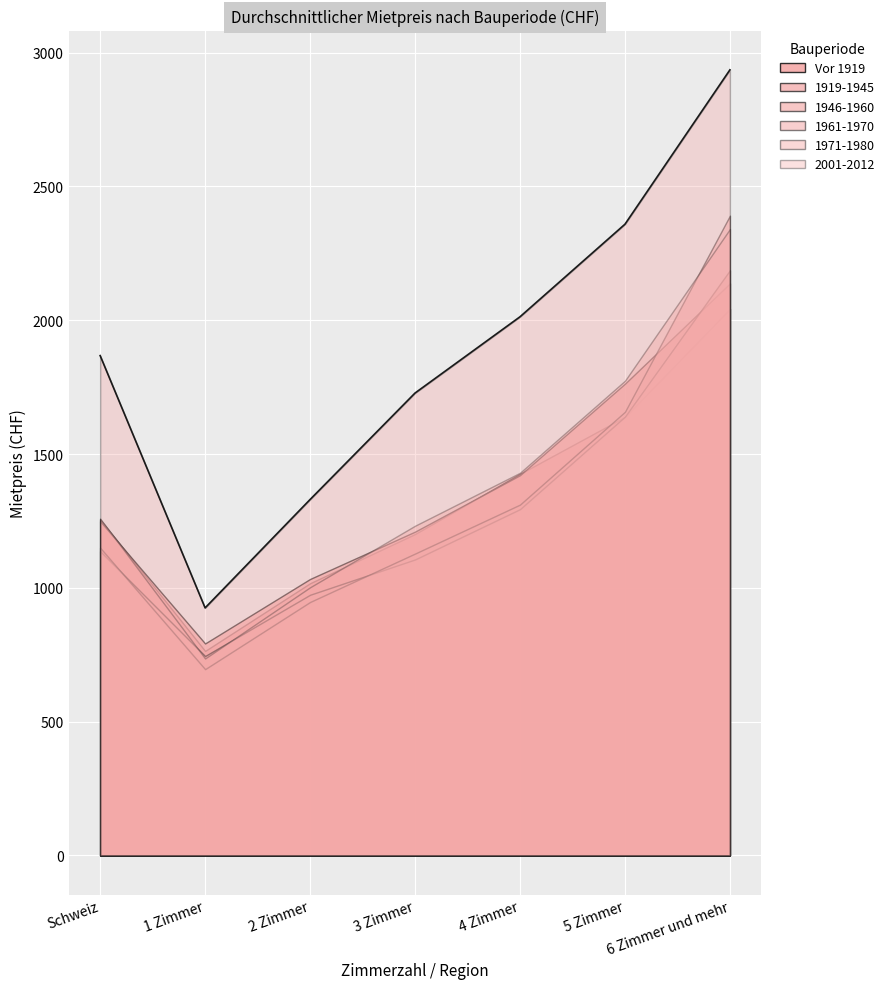

What position from the left is 2 Zimmer?

3